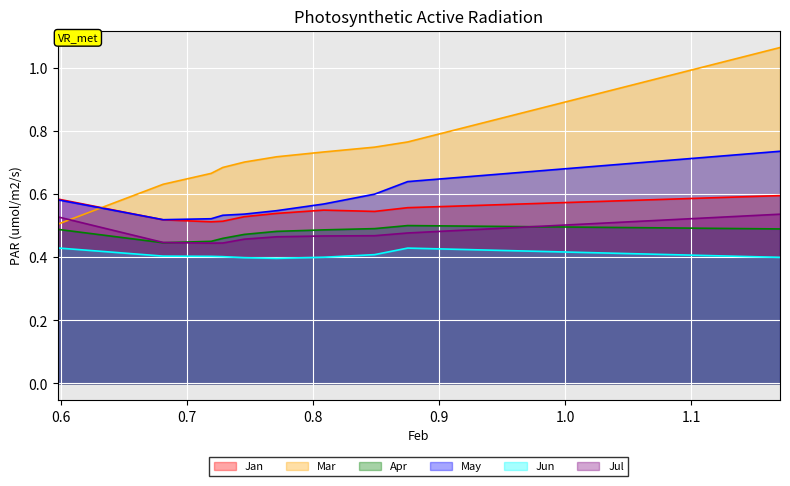

True or false: May and Apr cross at least once.

False